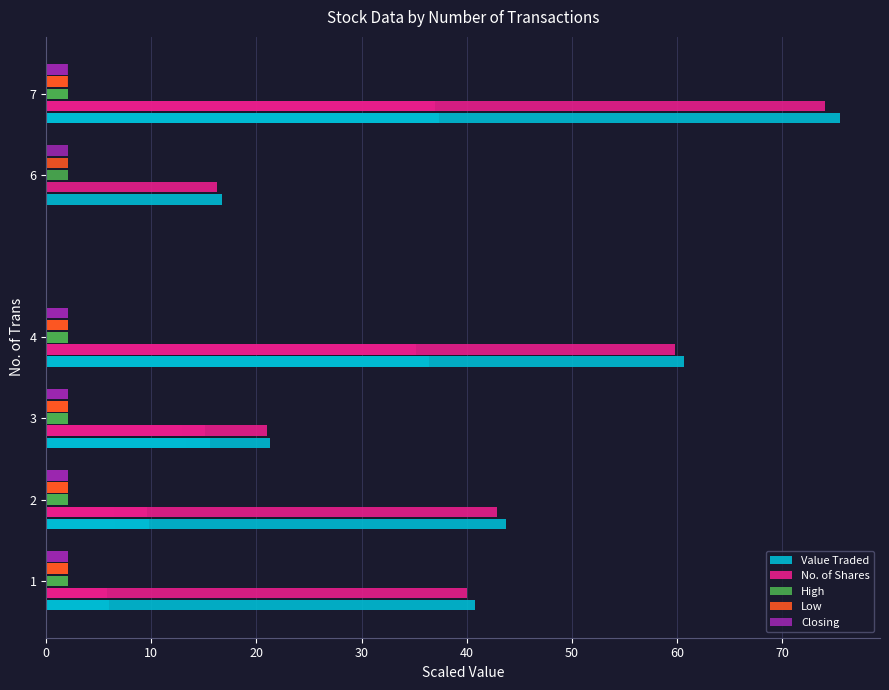

Reading left to right, what are all the values shown in this chart?

Value Traded: 15.6	6.0	16.7	36.4	13.3	2.3	43.7	9.8	60.7	21.2	9.7	40.8	37.4	75.5	6.6
No. of Shares: 15.1	5.7	16.3	35.2	12.9	2.2	42.9	9.6	59.8	21.0	9.5	40.0	37.0	74.1	6.4
High: 2.1	2.1	2.1	2.1	2.1	2.1	2.0	2.0	2.0	2.0	2.0	2.0	2.0	2.0	2.0
Low: 2.1	2.1	2.0	2.1	2.0	2.1	2.0	2.0	2.0	2.0	2.0	2.0	2.0	2.0	2.0
Closing: 2.1	2.1	2.1	2.1	2.0	2.1	2.0	2.0	2.0	2.0	2.0	2.0	2.0	2.0	2.0